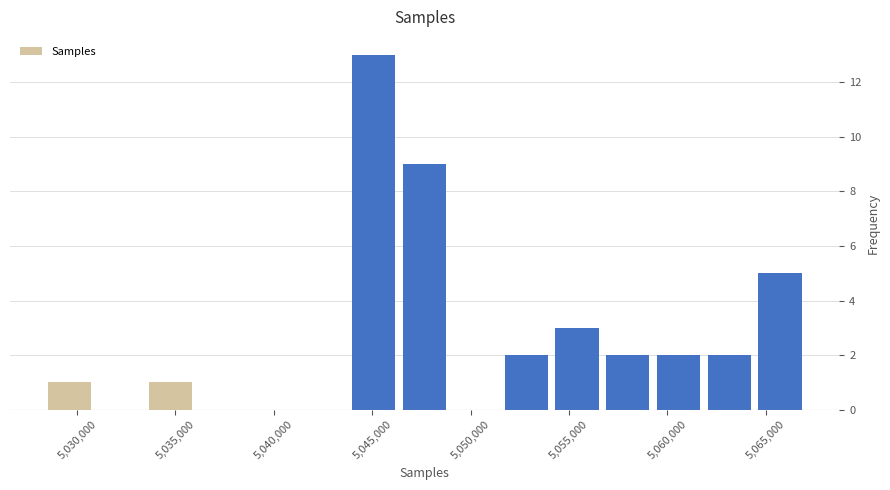

Over which range of the x-axis is the bar tallest?

5044000 to 5046500